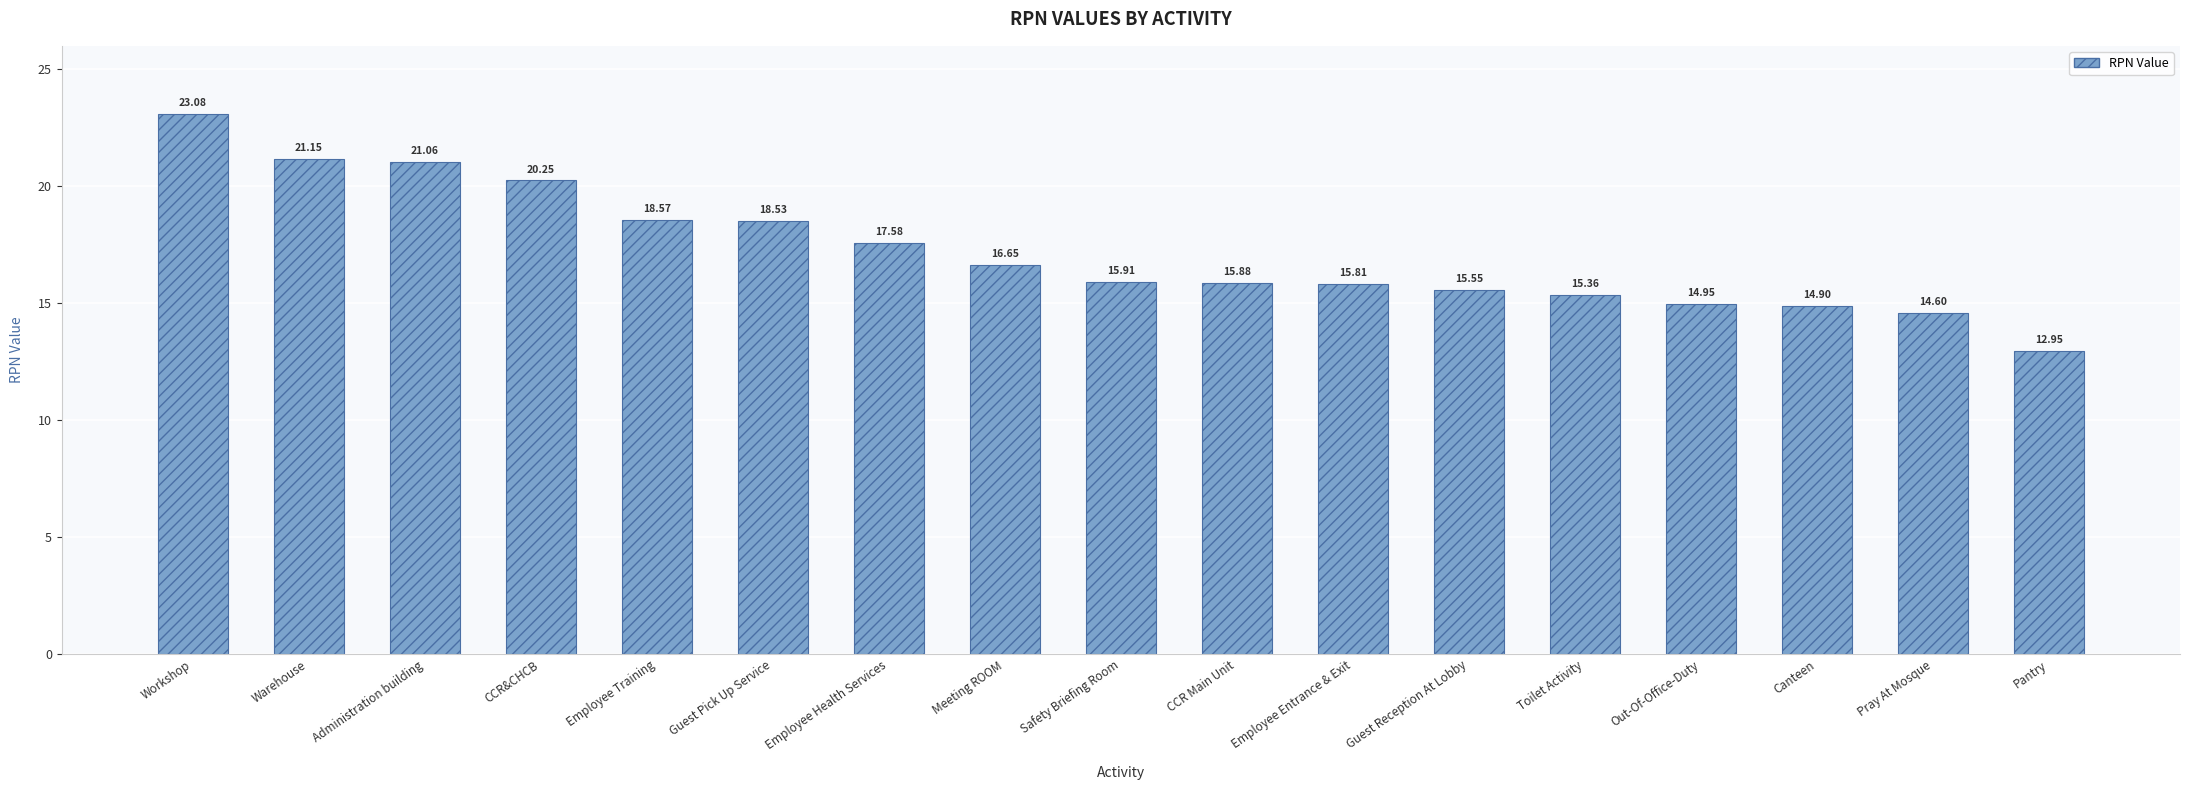

What is the minimum value shown in the chart?

12.9